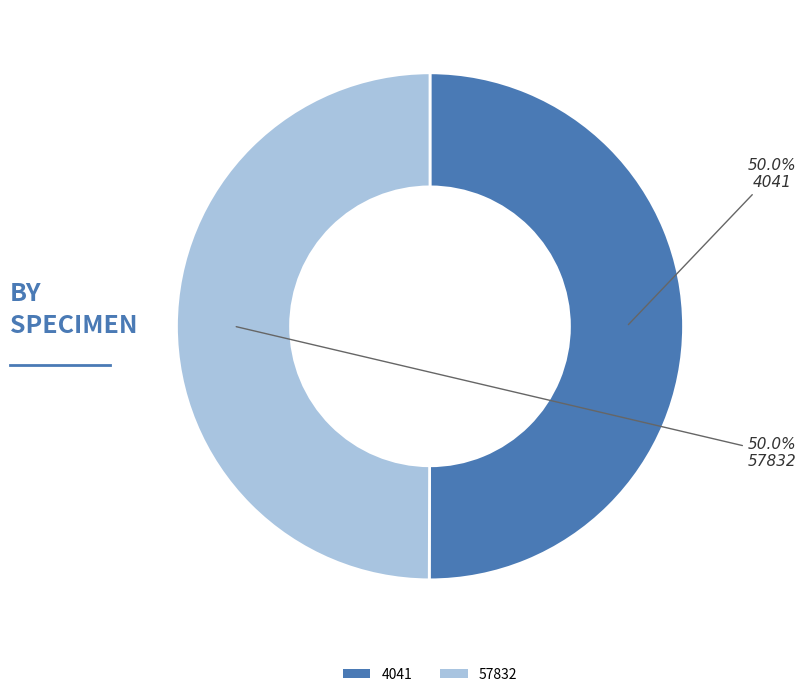

What portion of the pie excludes 4041?

50.0%